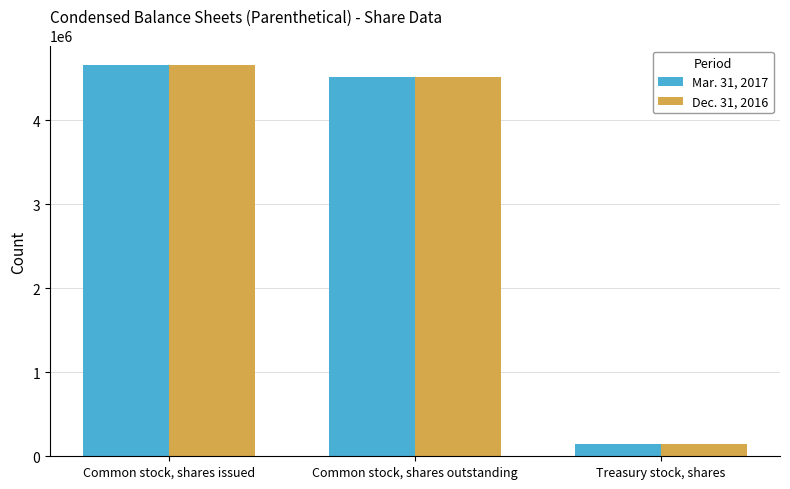

How many groups of bars are there?

3